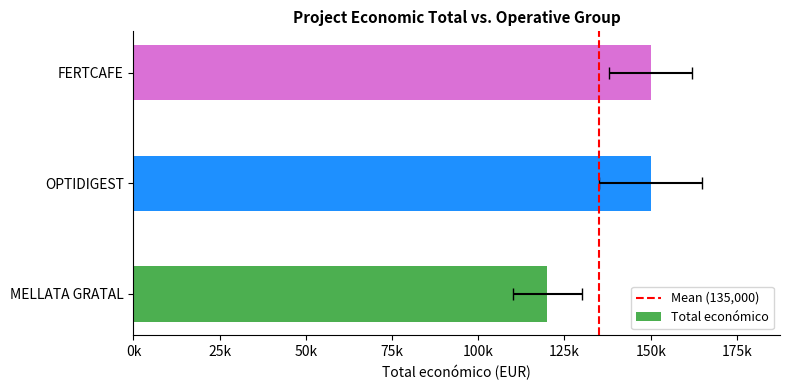

Reading left to right, what are all the values shown in this chart?

MELLATA GRATAL=120000	OPTIDIGEST=150000	FERTCAFE=150000